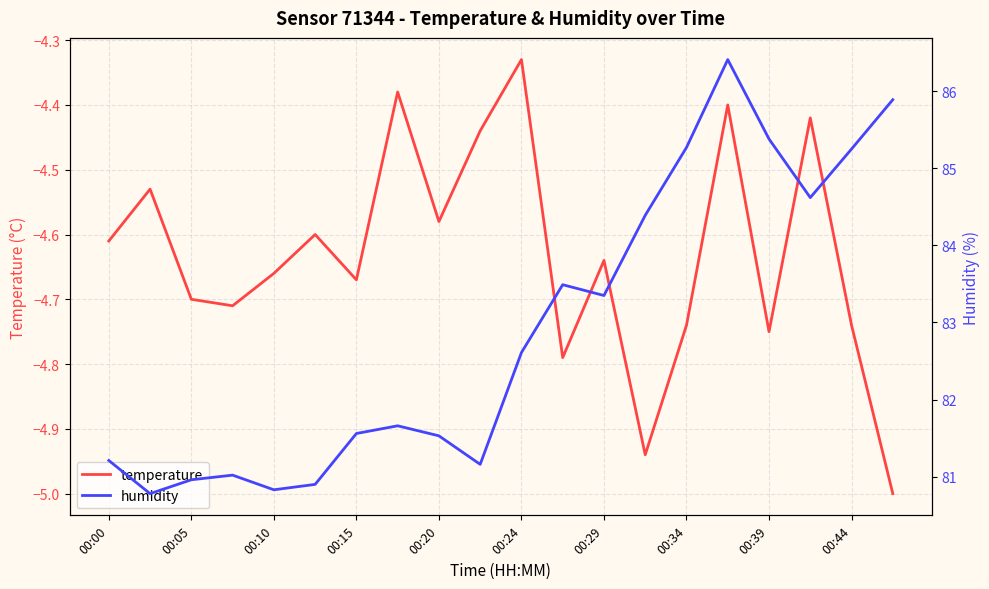

List the series in order of their overall mean, highest first.

humidity, temperature